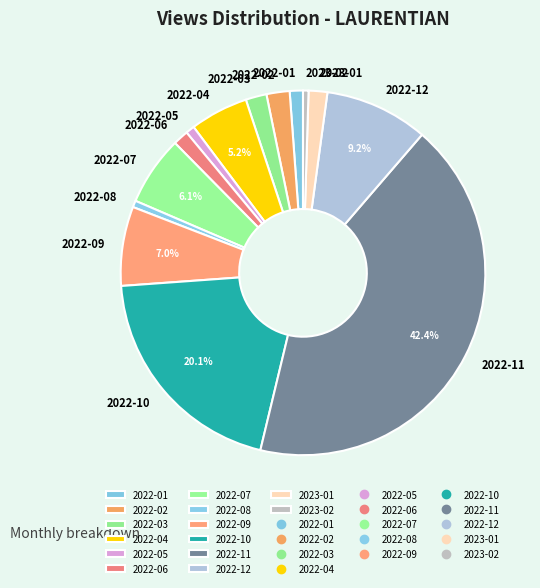

Is the sum of 2023-01 and 2022-08 greater than half?

No